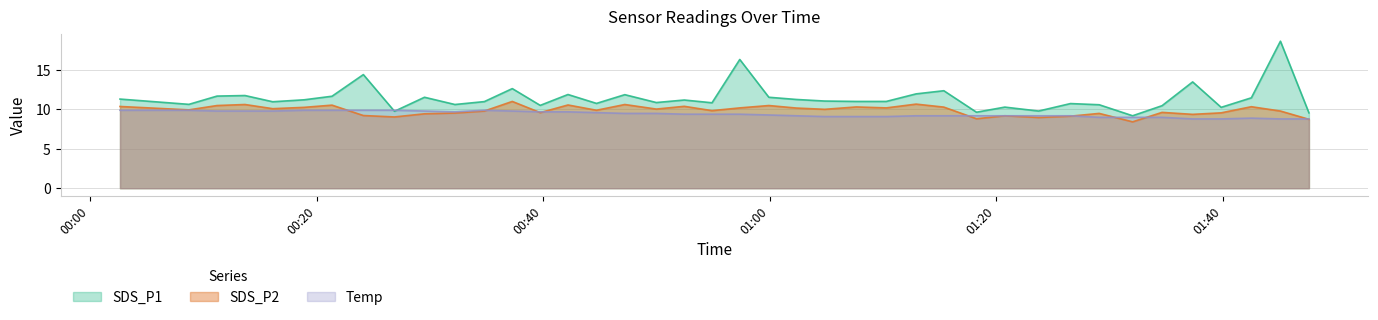

Where is Temp nearest to the value 9?

2022/08/06 01:29:06